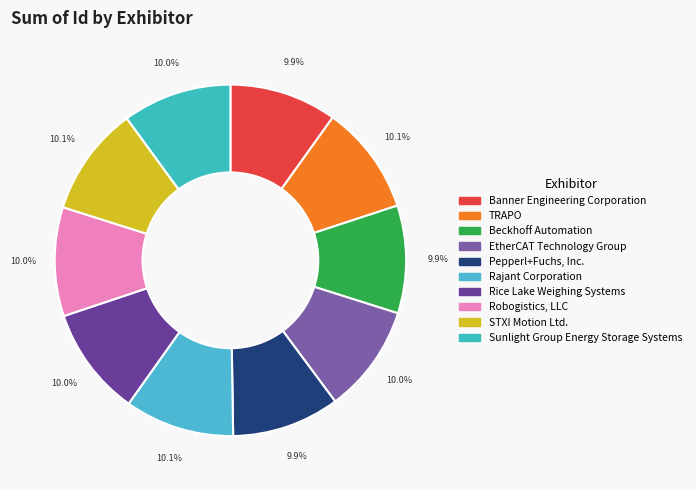

How many slices are in this pie chart?

10